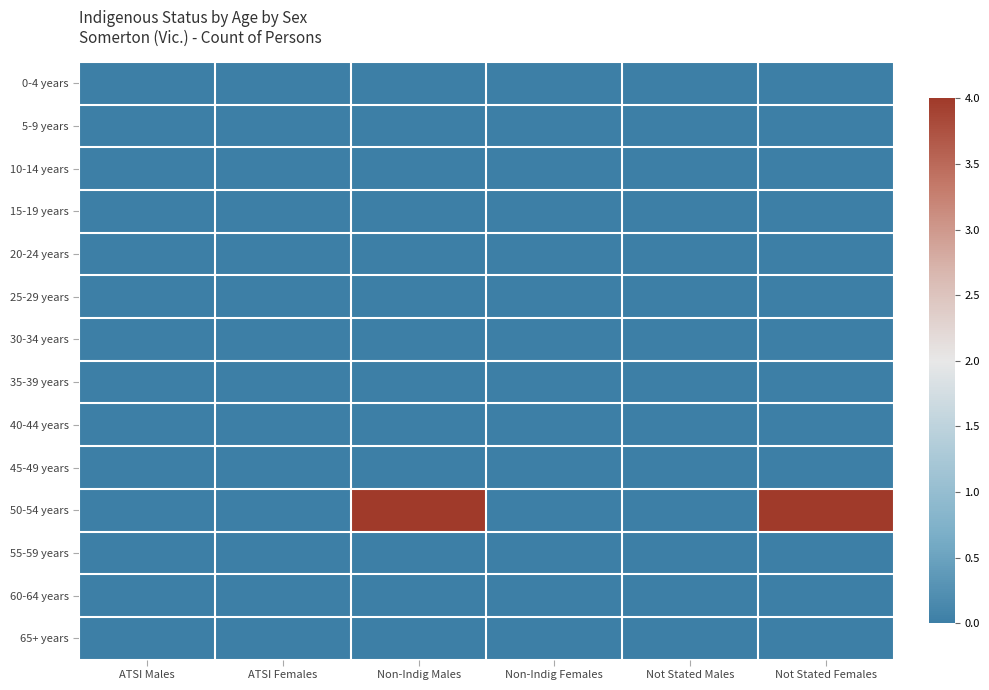

Which series has the largest range (max minus min)?

50-54 years